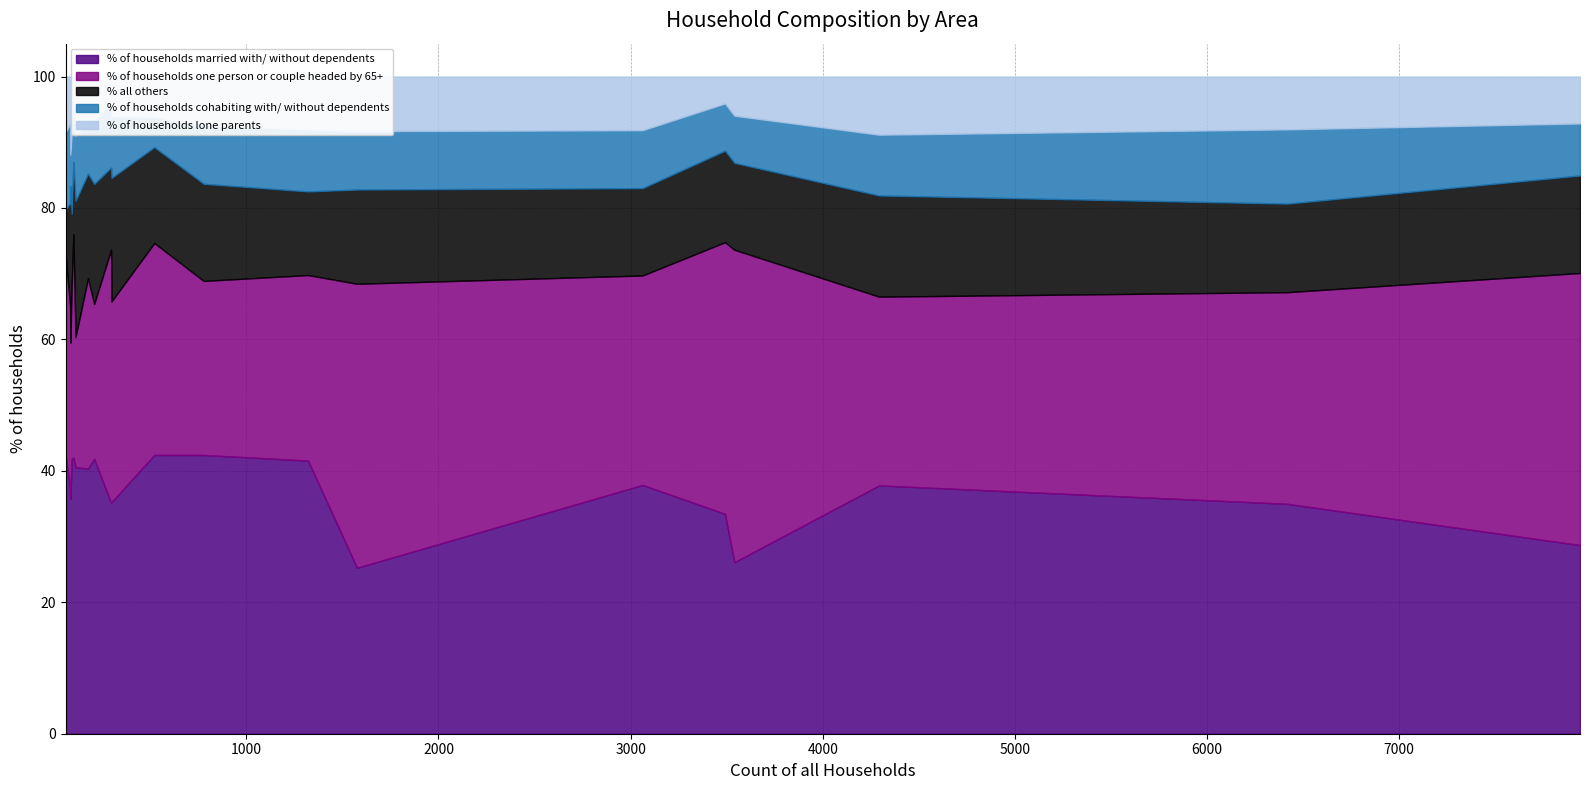

How many data points in % of households lone parents are less than 7?

8